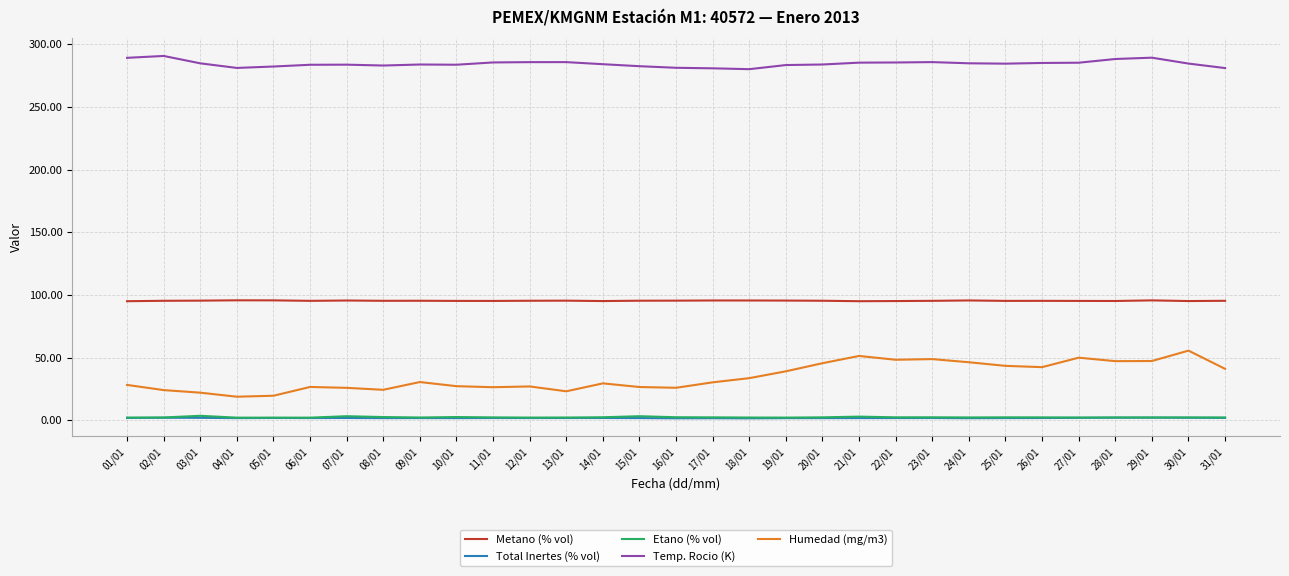

The Temp. Rocio (K) series shows 280.9 at 17/01. True or false?

True